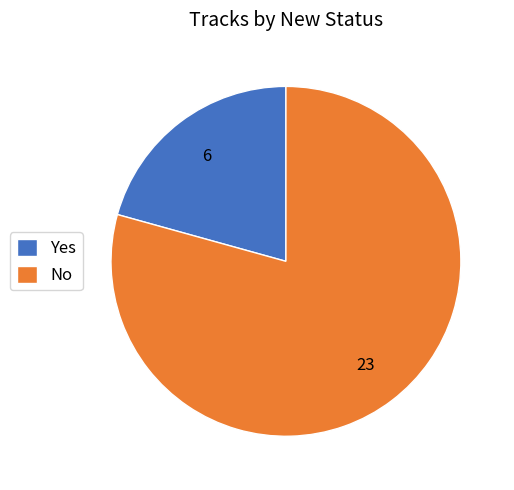

Is there any slice that represents more than half of the pie?

Yes